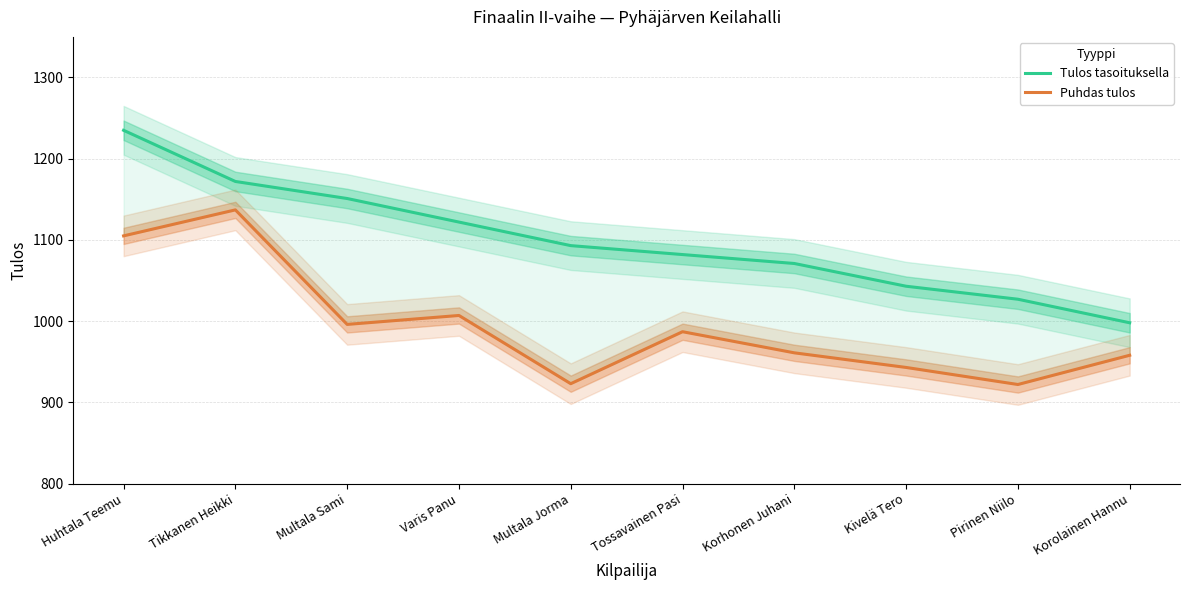

What are all the series names shown in the legend?

Tulos tasoituksella, Puhdas tulos